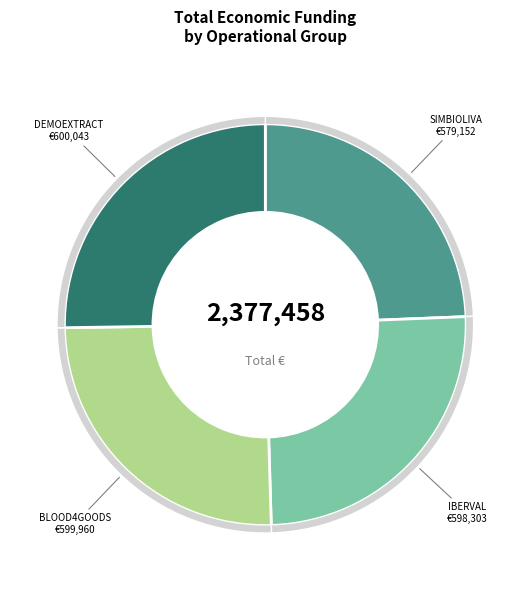

What is the change in value from SIMBIOLIVA to BLOOD4GOODS?

+20808